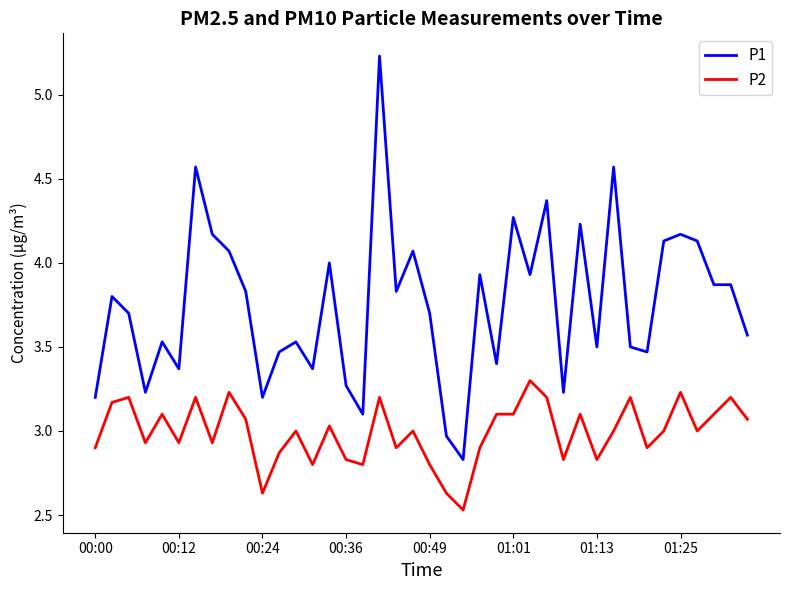

True or false: P2 and P1 cross at least once.

False